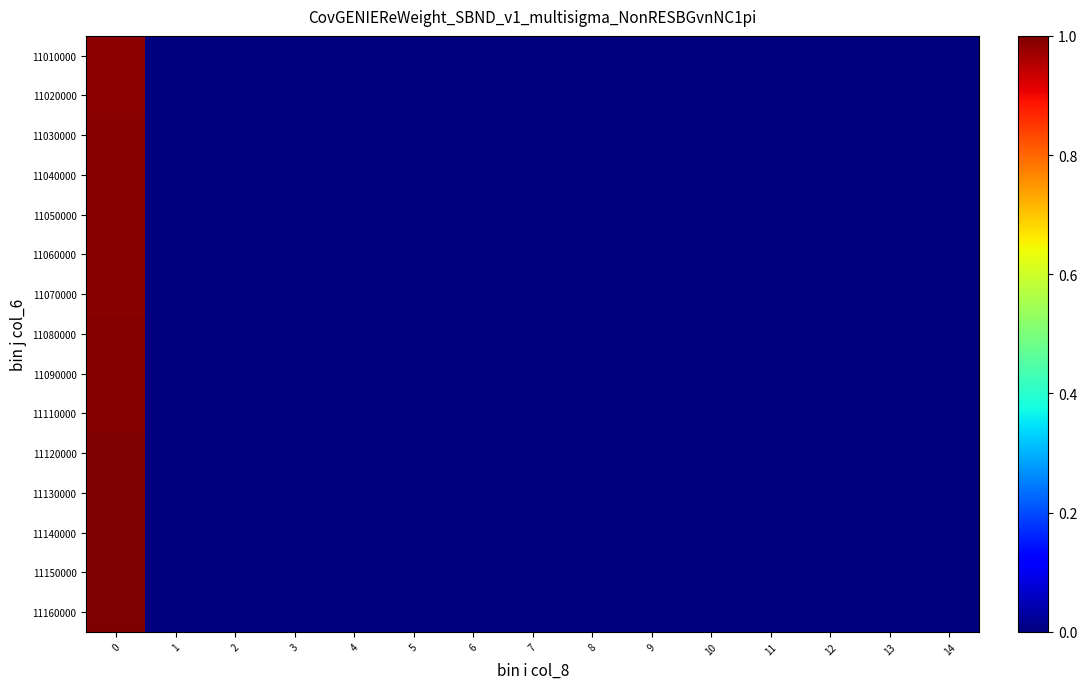

How many categories are shown in the chart?

15